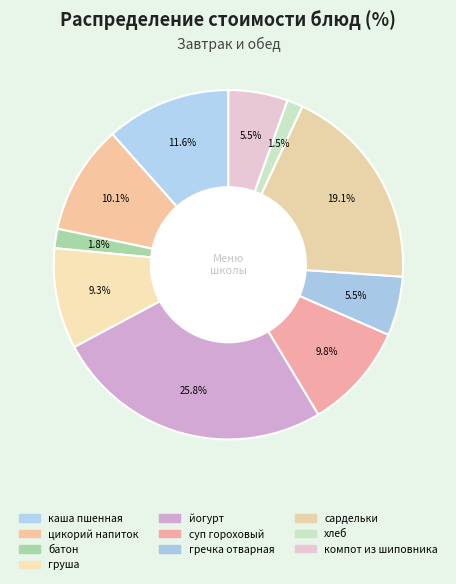

How many segments does this pie chart have?

10